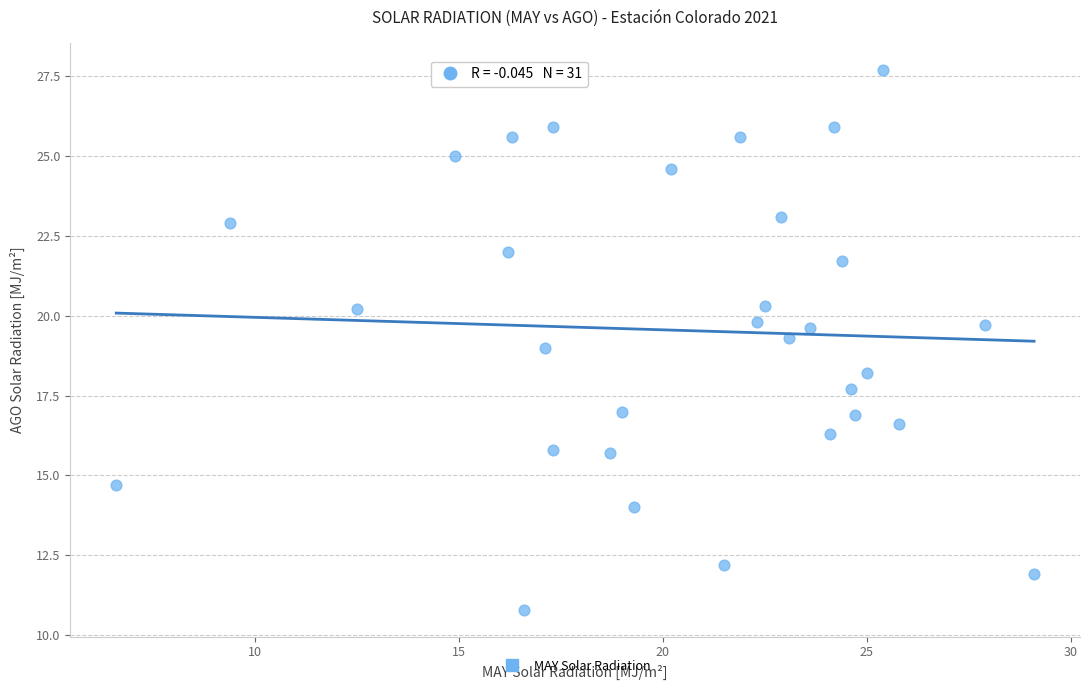

What is the range of Y values (max minus min)?

16.9